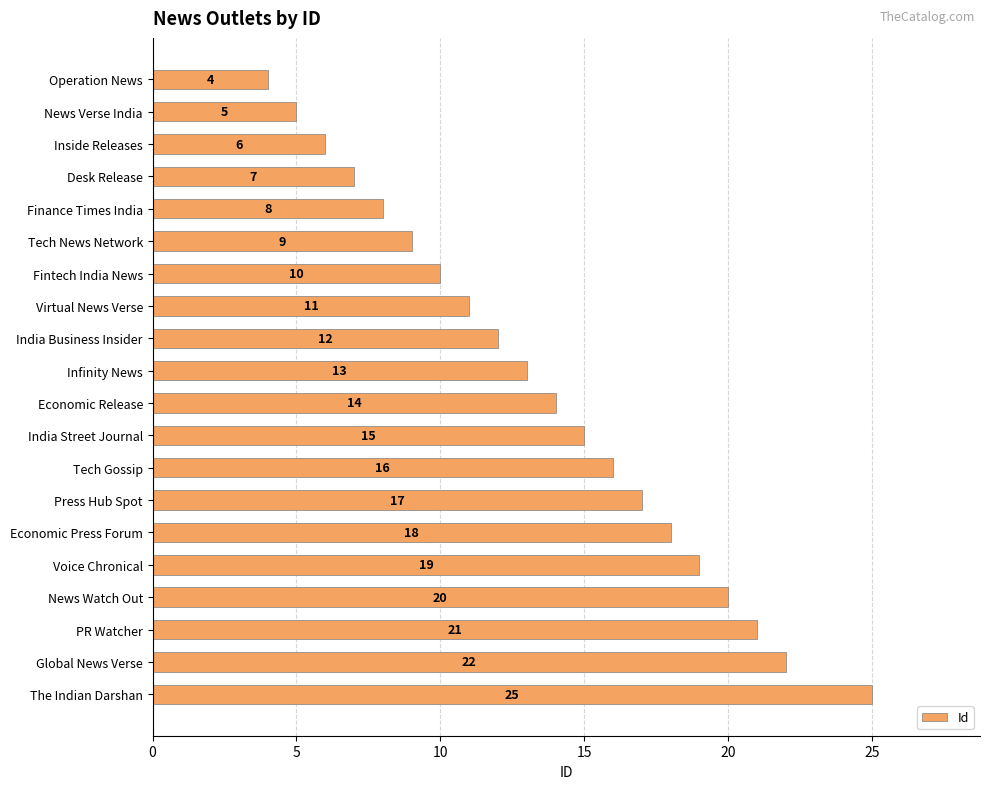

The chart shows a value of 18 at Economic Press Forum. True or false?

True